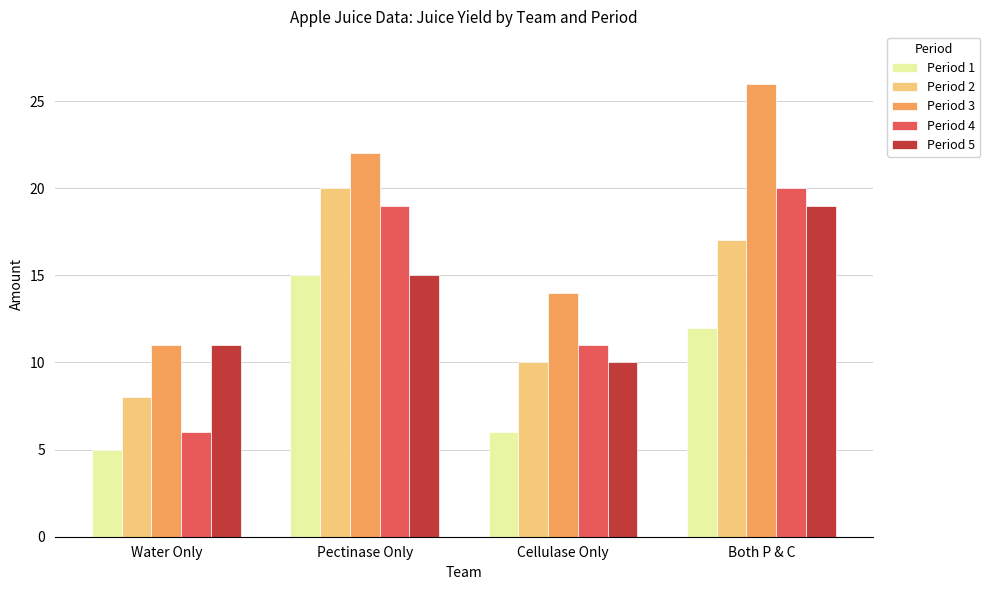

The value of Period 3 at Water Only is 16. True or false?

False